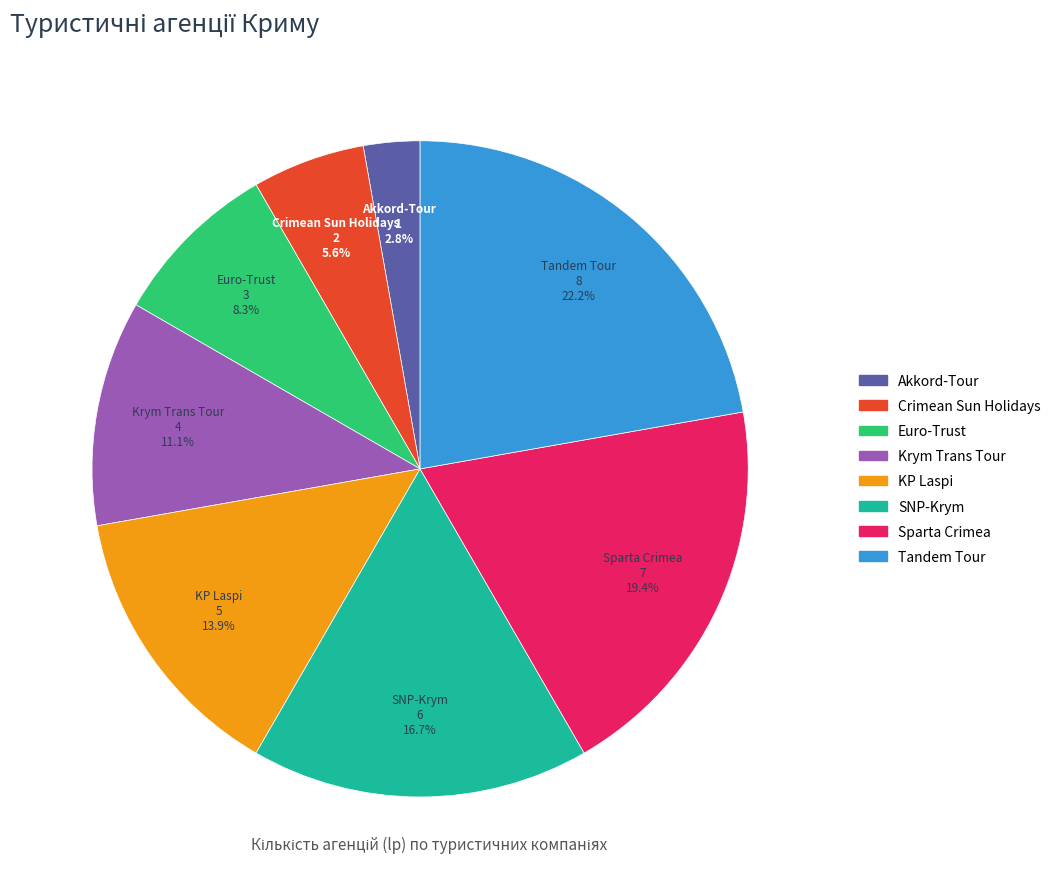

Which slice is the smallest?

Akkord-Tour